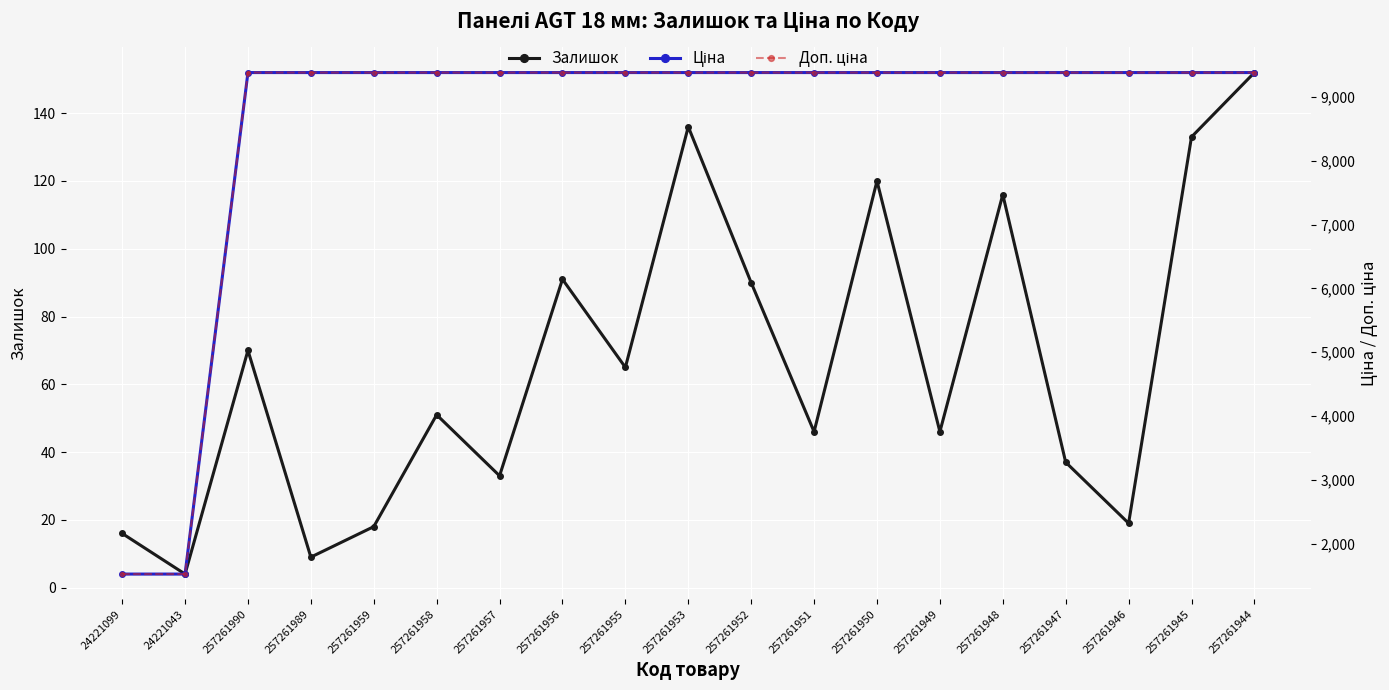

Reading left to right, transcribe all the data shown in this chart.

Залишок: 24221099=16.0	24221043=4.0	257261990=70.0	257261989=9.0	257261959=18.0	257261958=51.0	257261957=33.0	257261956=91.0	257261955=65.0	257261953=136.0	257261952=90.0	257261951=46.0	257261950=120.0	257261949=46.0	257261948=116.0	257261947=37.0	257261946=19.0	257261945=133.0	257261944=152.0
Ціна: 24221099=1526.8	24221043=1526.8	257261990=9379.3	257261989=9379.3	257261959=9379.3	257261958=9379.3	257261957=9379.3	257261956=9379.3	257261955=9379.3	257261953=9379.3	257261952=9379.3	257261951=9379.3	257261950=9379.3	257261949=9379.3	257261948=9379.3	257261947=9379.3	257261946=9379.3	257261945=9379.3	257261944=9379.3
Доп. ціна: 24221099=1527.0	24221043=1527.0	257261990=9379.3	257261989=9379.3	257261959=9379.3	257261958=9379.3	257261957=9379.3	257261956=9379.3	257261955=9379.3	257261953=9379.3	257261952=9379.3	257261951=9379.3	257261950=9379.3	257261949=9379.3	257261948=9379.3	257261947=9379.3	257261946=9379.3	257261945=9379.3	257261944=9379.3